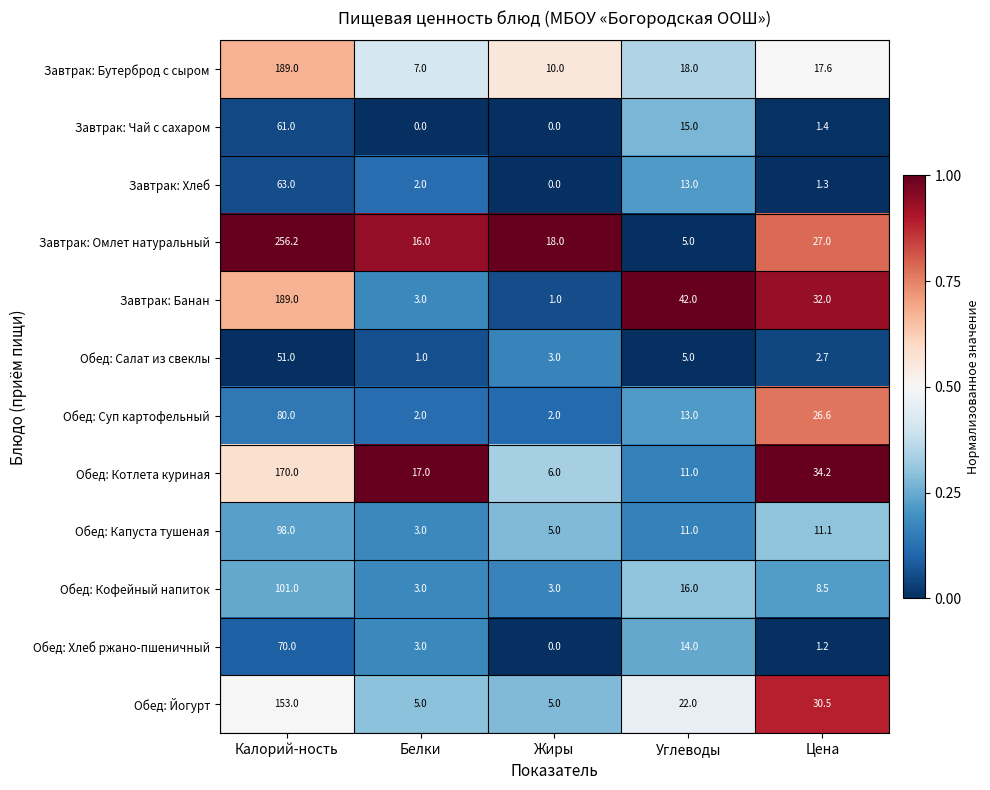

True or false: Обед: Йогурт has a value of 30.5 at Цена.

True